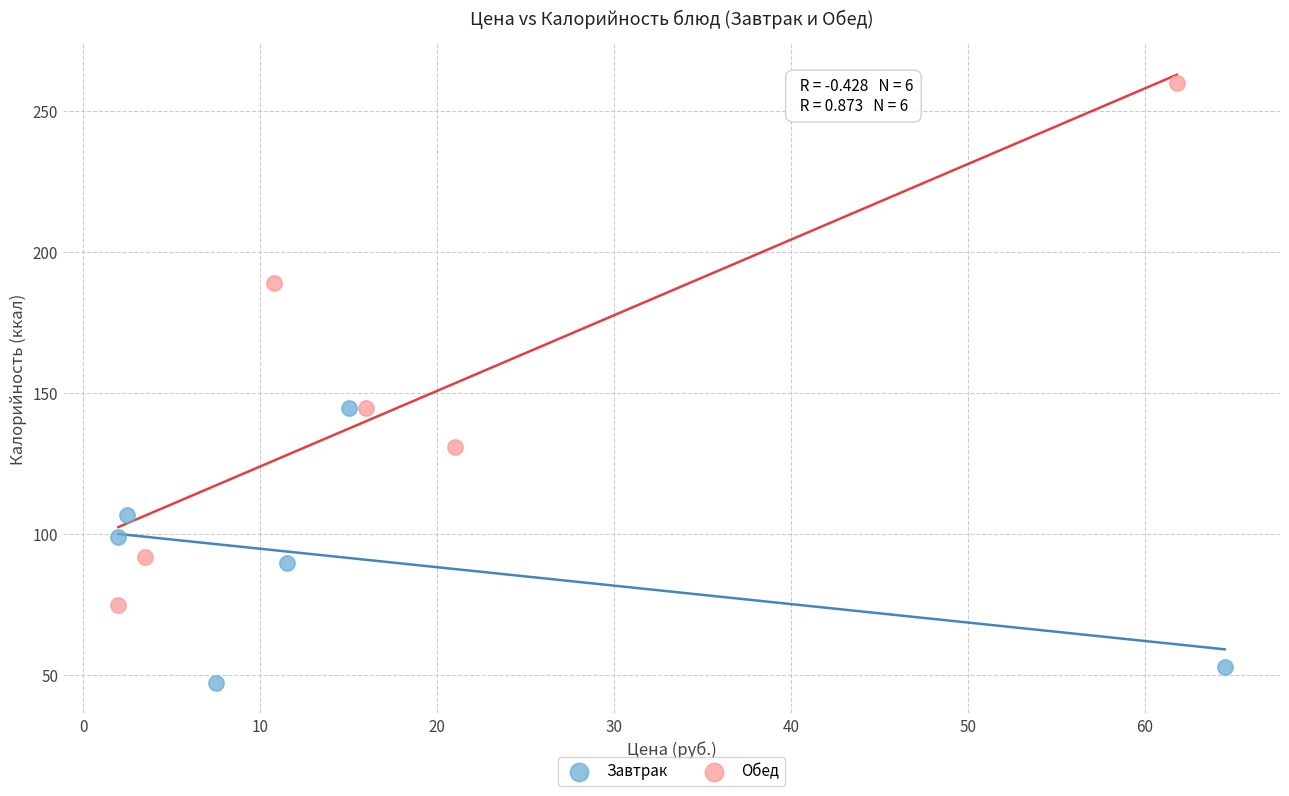

Which series reaches the maximum Y coordinate?

Обед